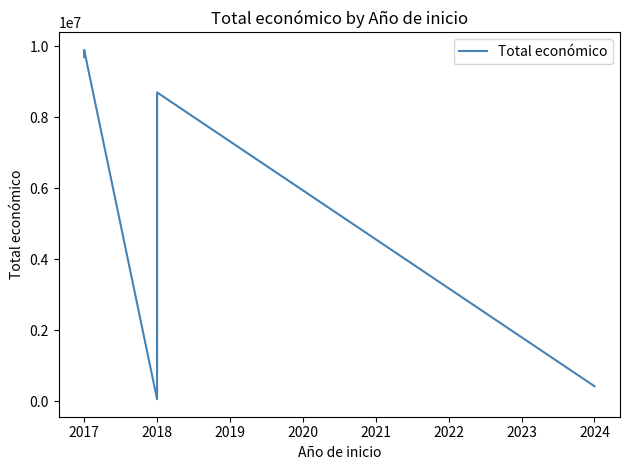

Reading left to right, list all the values displayed in this chart.

9695285	9900193	57500	4934241	8701686	424720